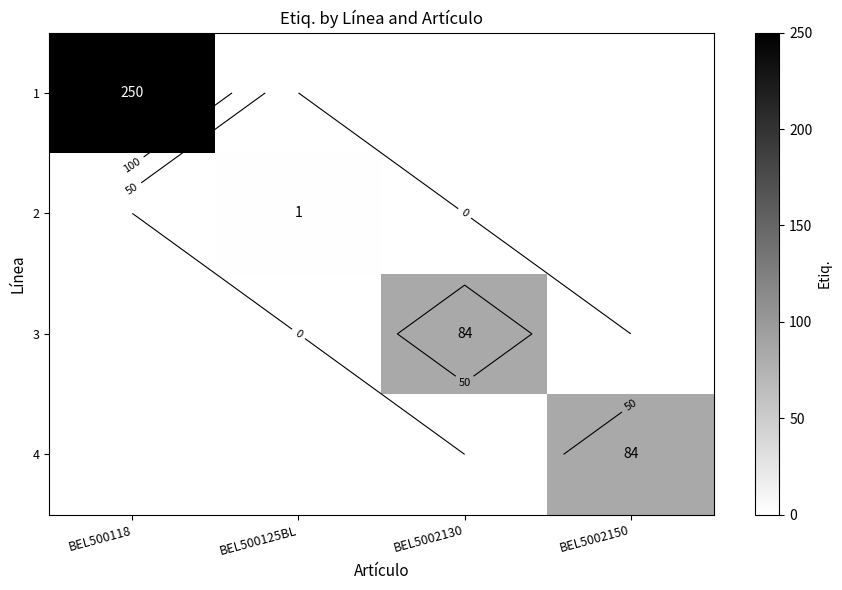

How many positive values does the 1 series have?

1